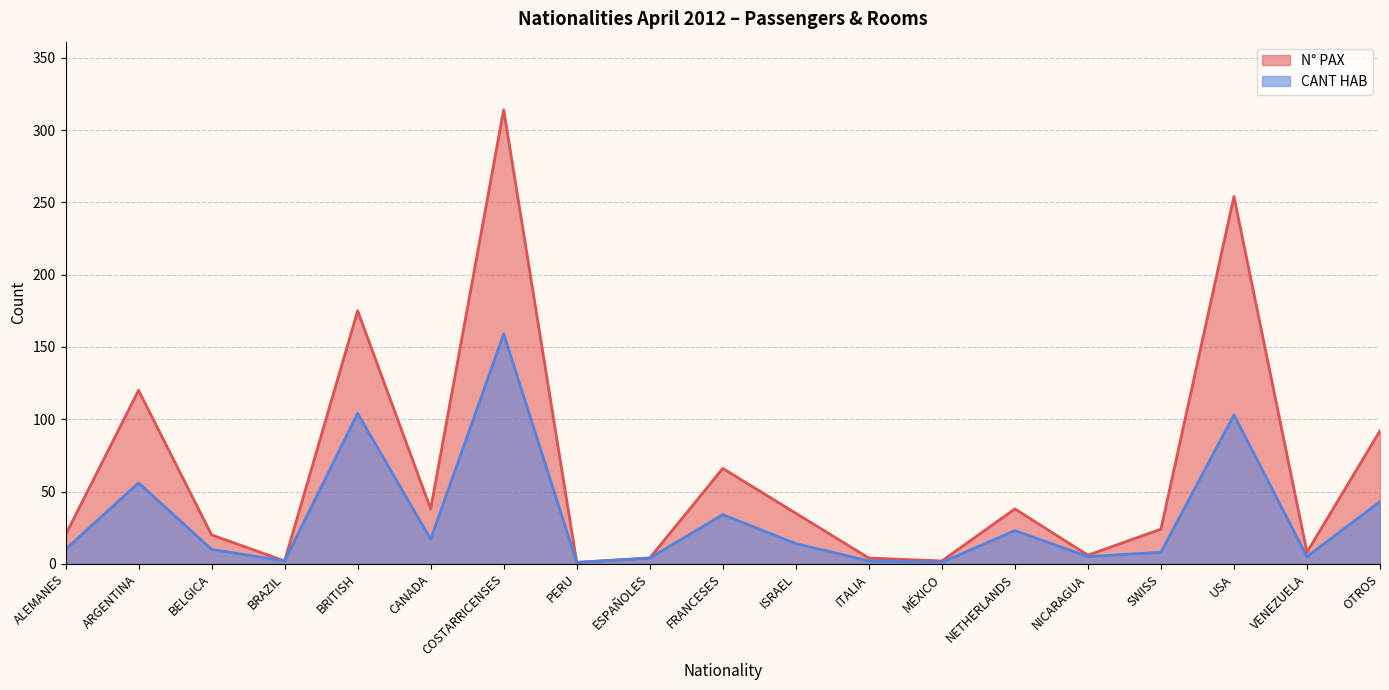

At which label is N° PAX closest to 157?

BRITISH